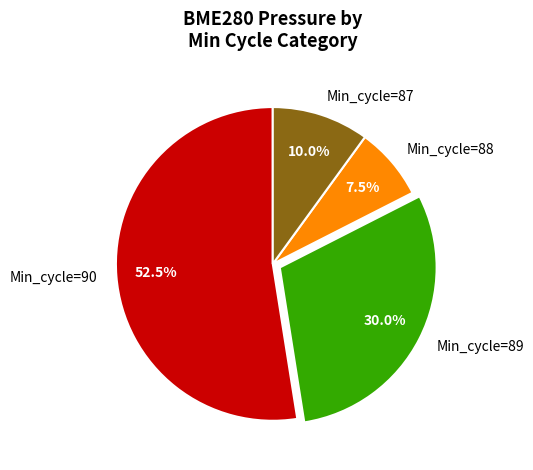

How many segments does this pie chart have?

4